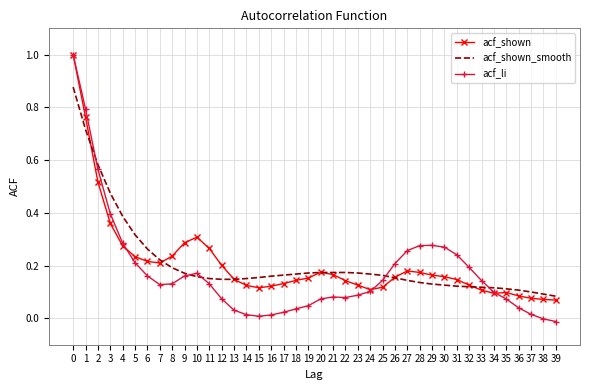

Is the value of acf_shown at 31 greater than the value of acf_li at 1?

No